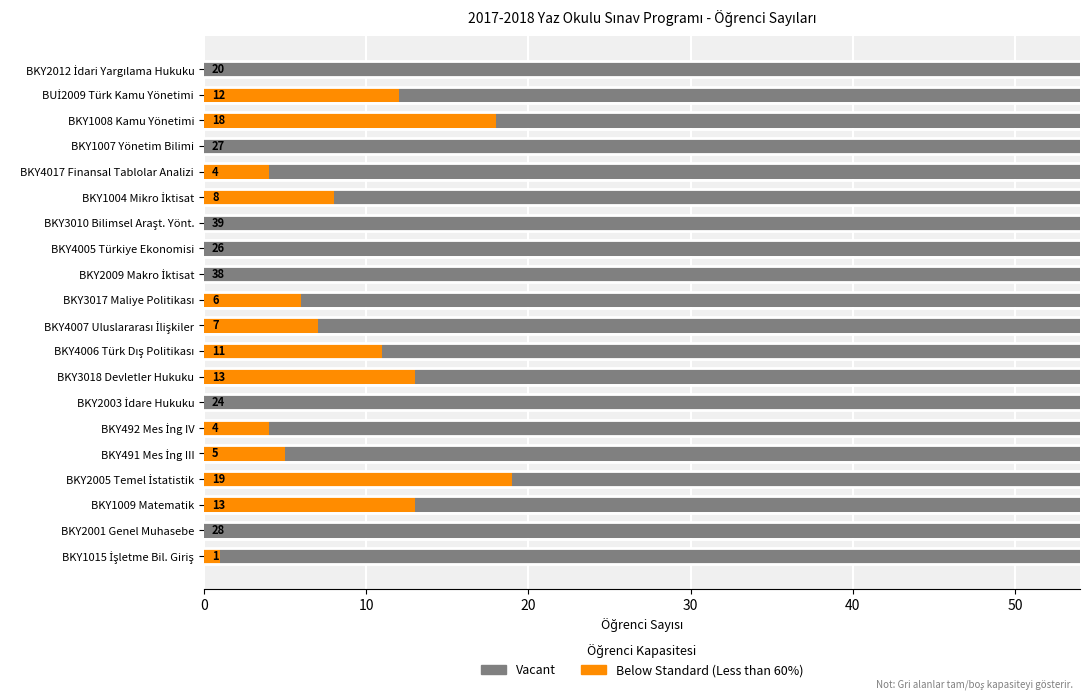

List the labels in order of value, largest first.

BKY3010 Bilimsel Araşt. Yönt., BKY2009 Makro İktisat, BKY2001 Genel Muhasebe, BKY1007 Yönetim Bilimi, BKY4005 Türkiye Ekonomisi, BKY2003 İdare Hukuku, BKY2012 İdari Yargılama Hukuku, BKY2005 Temel İstatistik, BKY1008 Kamu Yönetimi, BKY1009 Matematik, BKY3018 Devletler Hukuku, BUİ2009 Türk Kamu Yönetimi, BKY4006 Türk Dış Politikası, BKY1004 Mikro İktisat, BKY4007 Uluslararası İlişkiler, BKY3017 Maliye Politikası, BKY491 Mes İng III, BKY492 Mes İng IV, BKY4017 Finansal Tablolar Analizi, BKY1015 İşletme Bil. Giriş